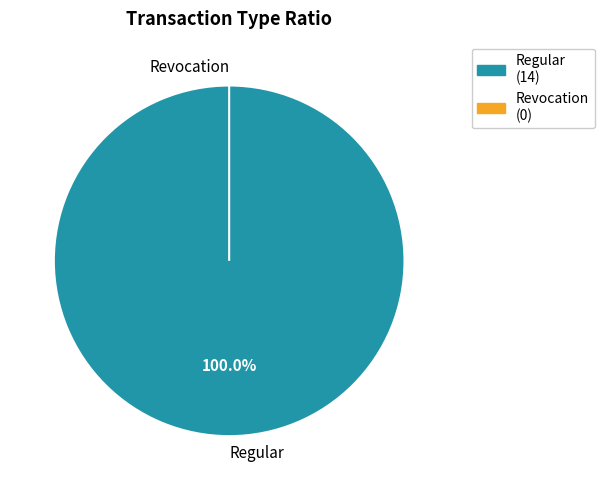

Is it true that Revocation is 12% of the pie?

False